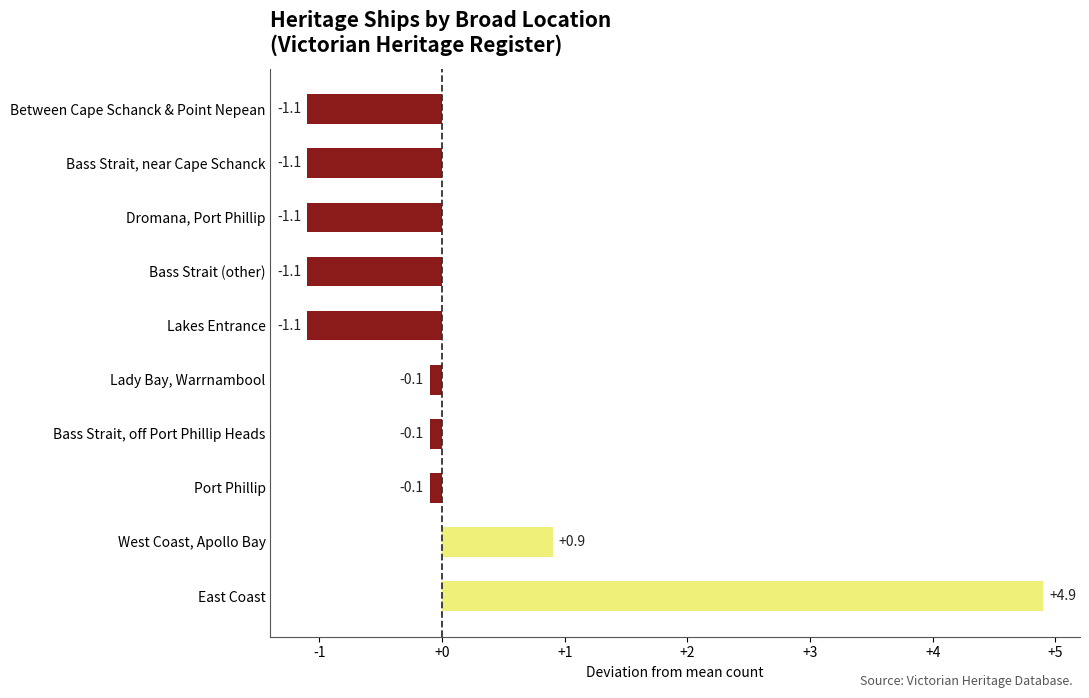

The chart shows a value of -0.1 at Lady Bay, Warrnambool. True or false?

True